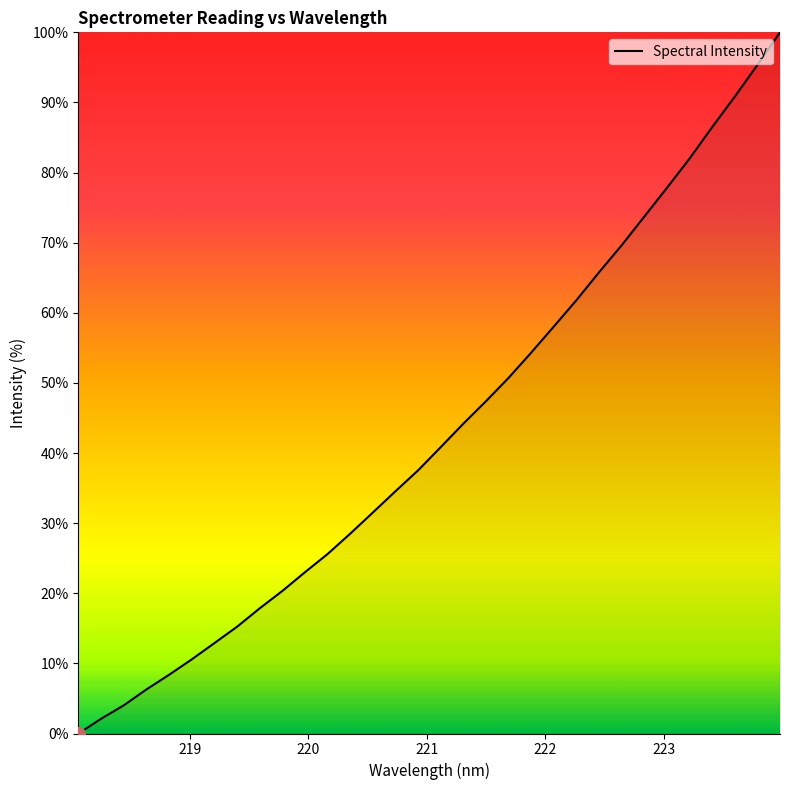

What is the maximum value shown in the chart?

100.0